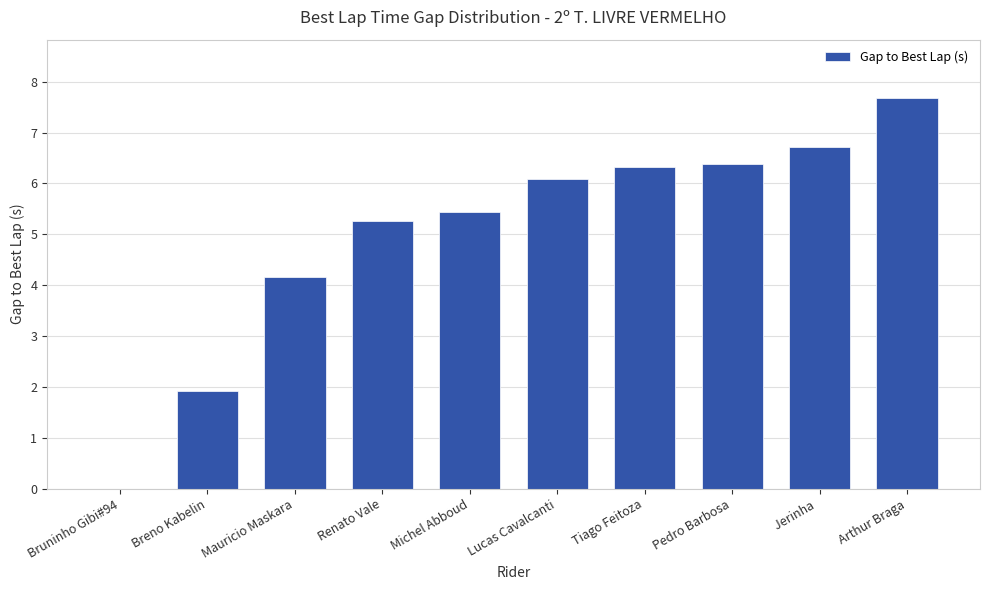

Count the number of data series in this chart.

1